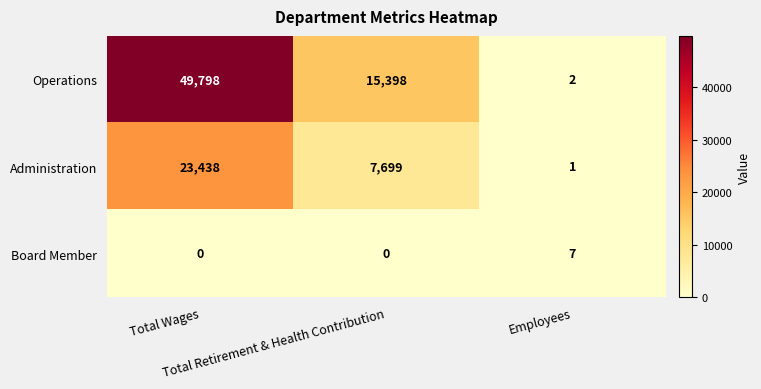

How many values in the Board Member series exceed 0?

1